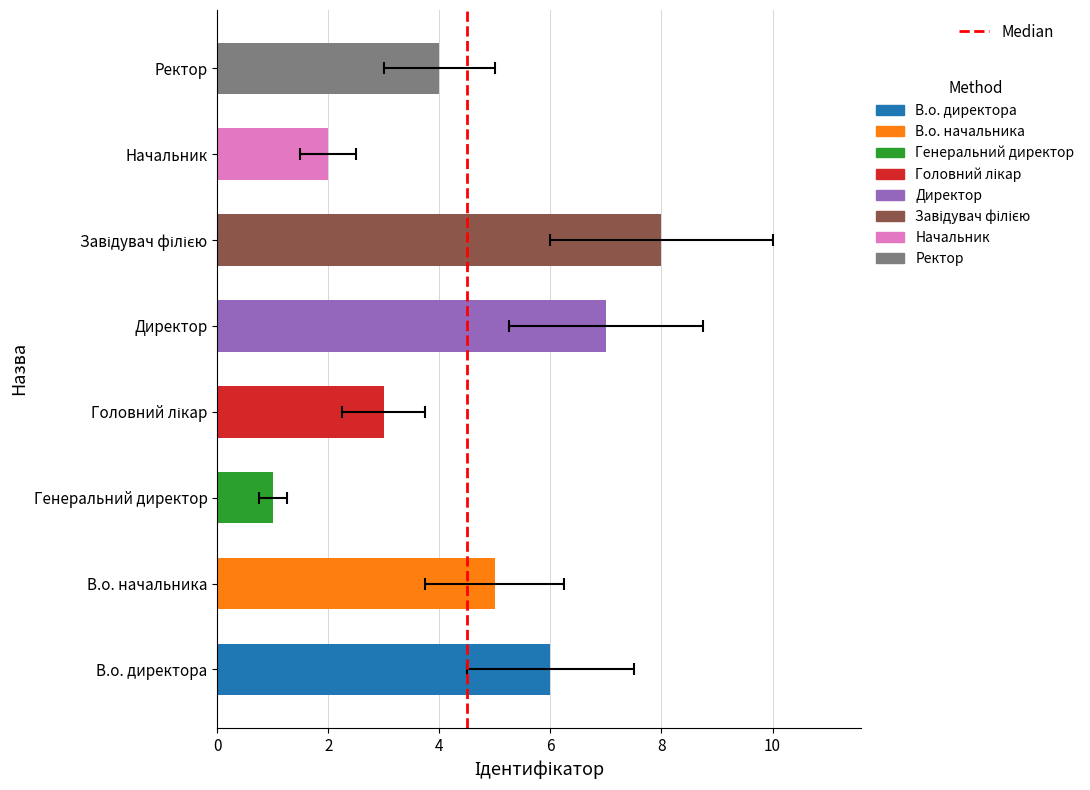

The chart shows a value of 4 at Ректор. True or false?

True